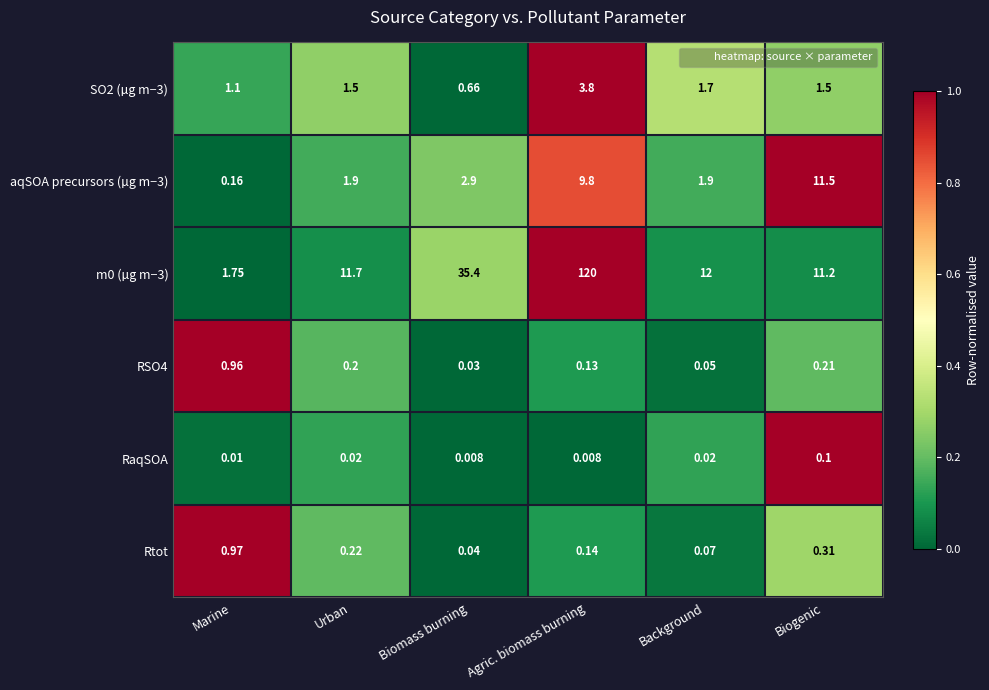

At which category does the chart reach its peak across all series?

Agric. biomass burning